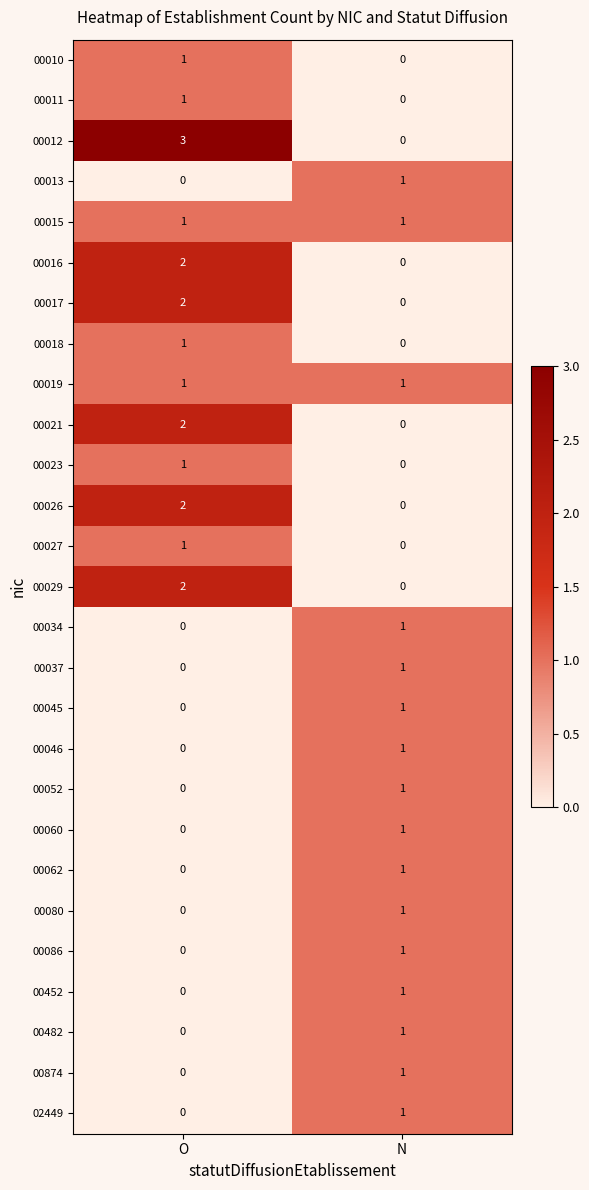

What is the spread (max minus min) of values at O?

3